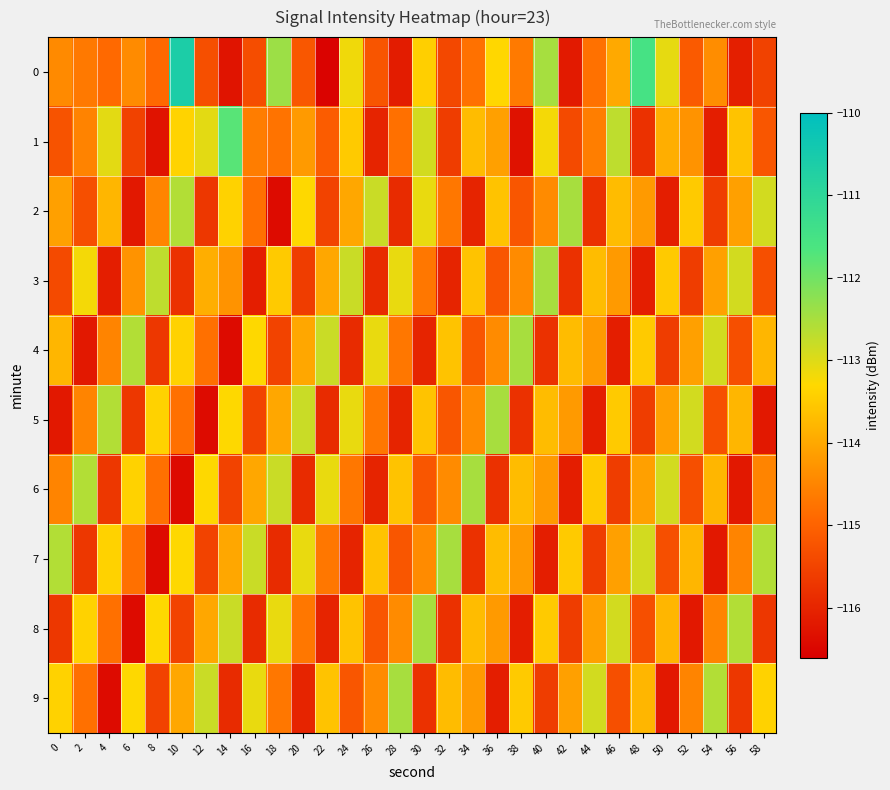

At which category does the chart reach its peak across all series?

10